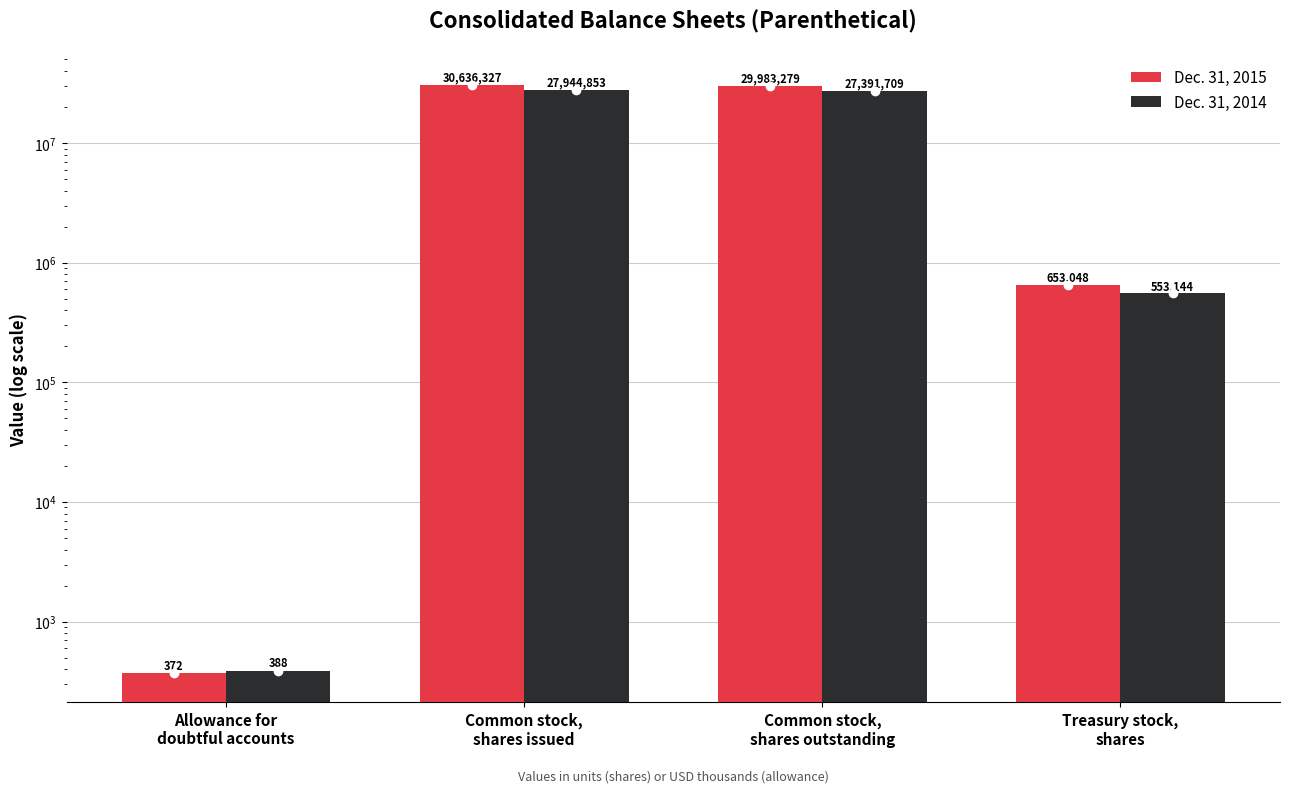

True or false: Dec. 31, 2014 has a value of 38345066 at Common stock,
shares issued.

False